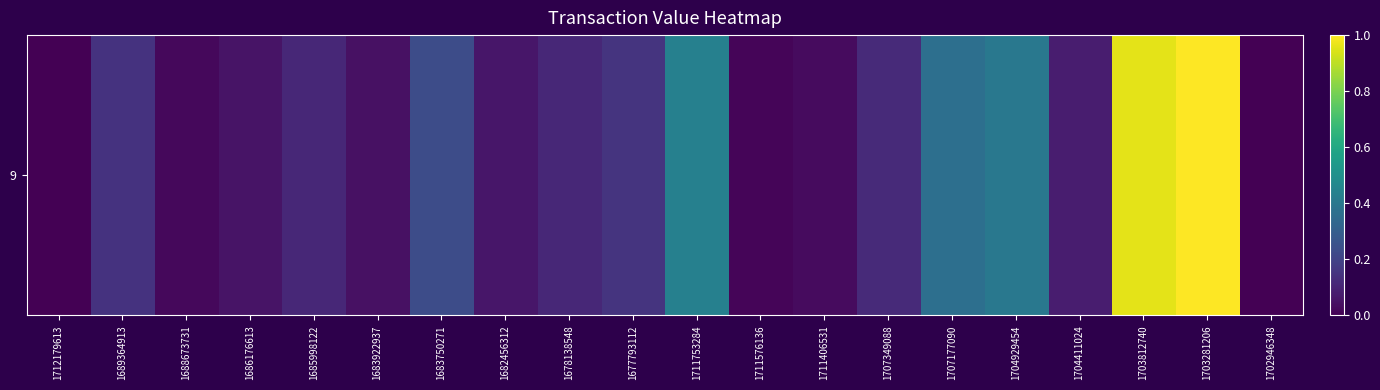

Where is the data nearest to the value 0?

1712179613